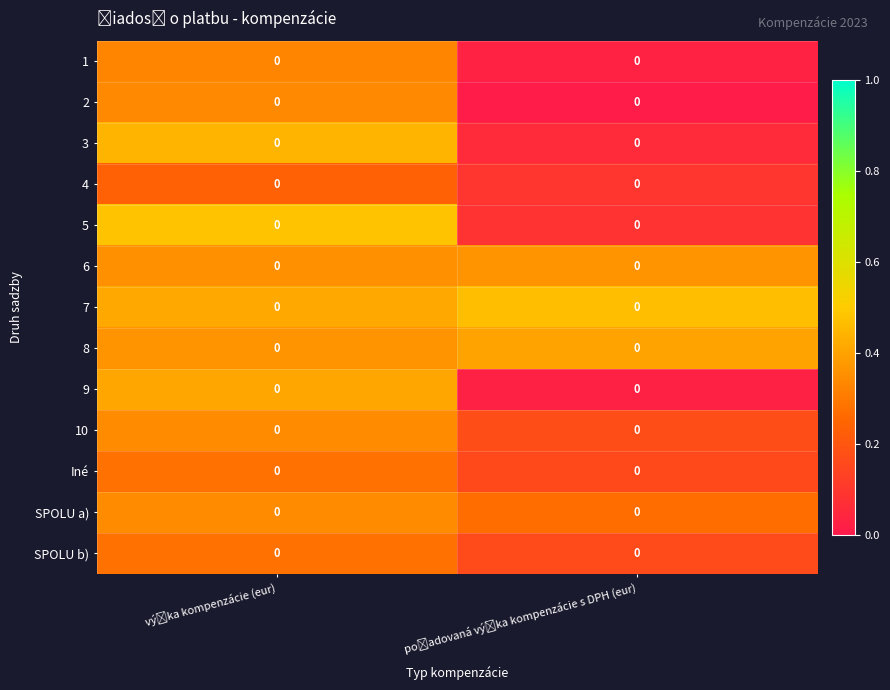

What is the sum of all row_5 values?

0.7